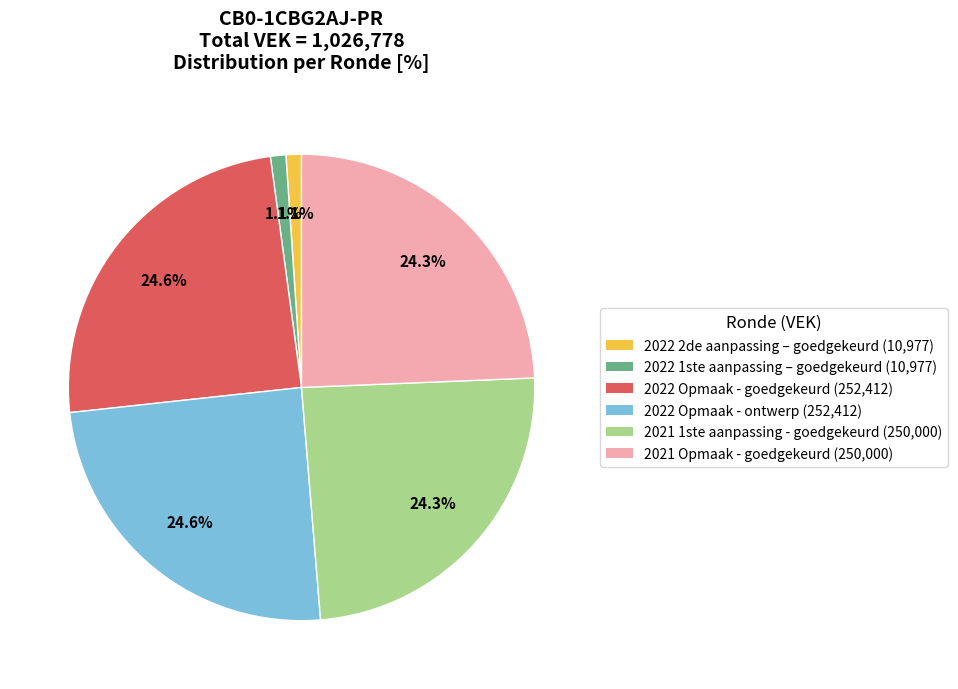

Do 2022 Opmaak - goedgekeurd and 2022 2de aanpassing – goedgekeurd together represent more than half of the pie?

No